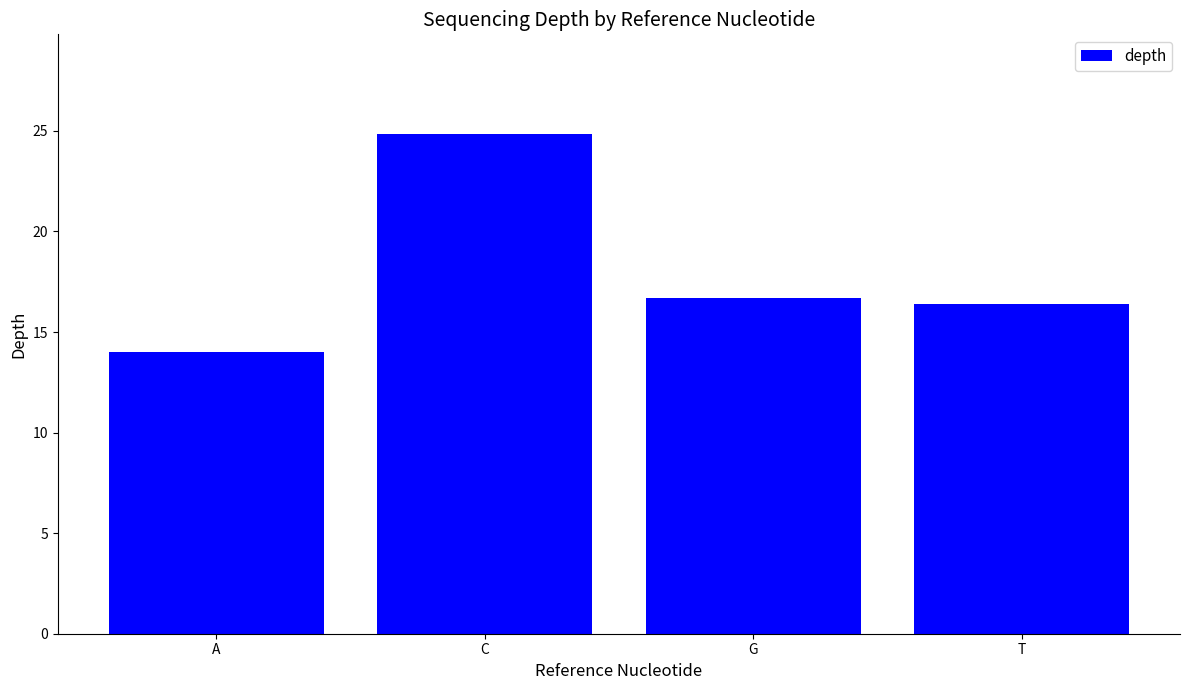

What is the minimum value shown in the chart?

14.0